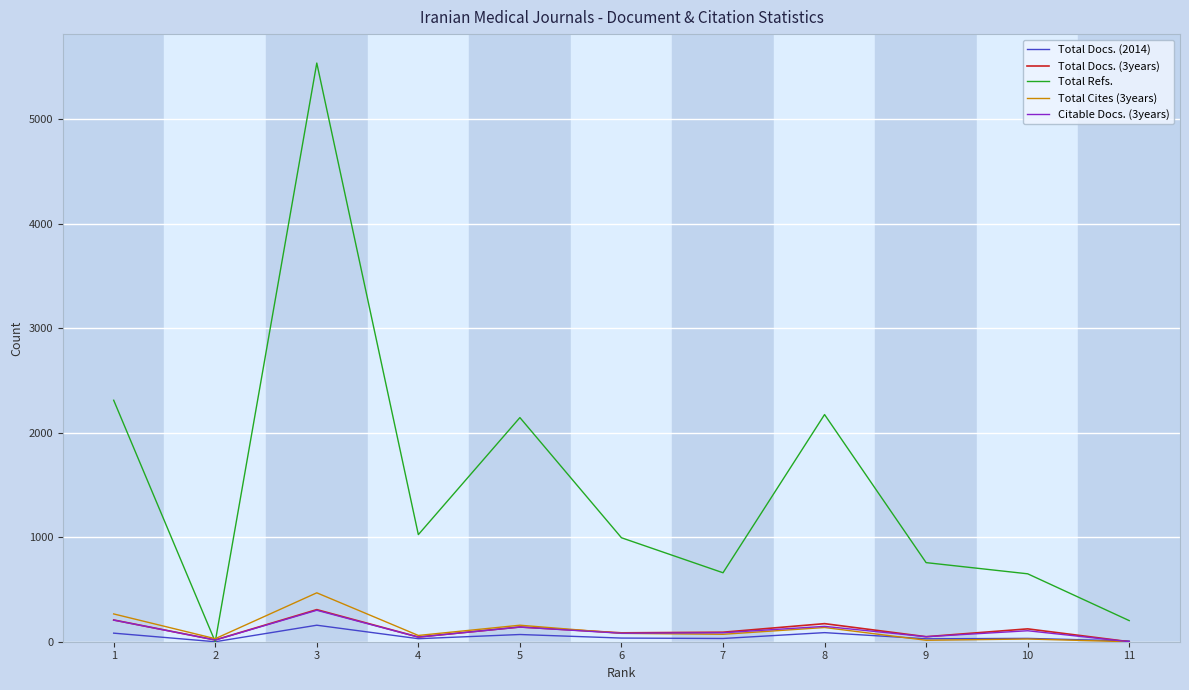

What is the greatest value displayed?

5538